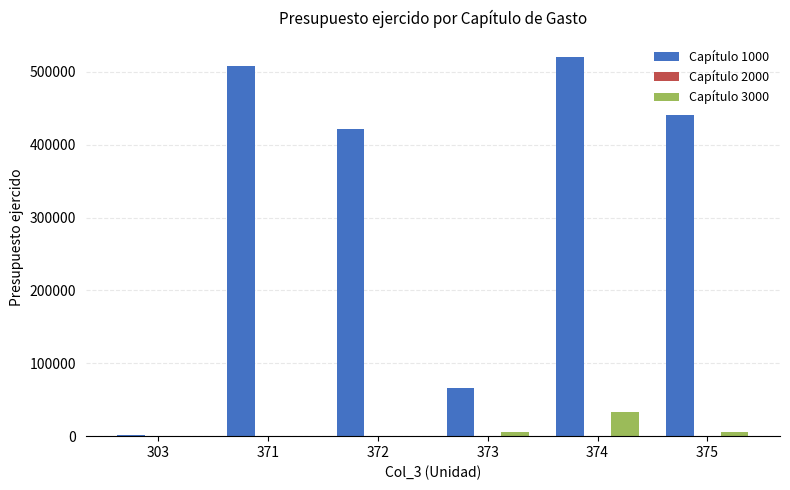

Read the Capítulo 3000 value at 375.

6348.0